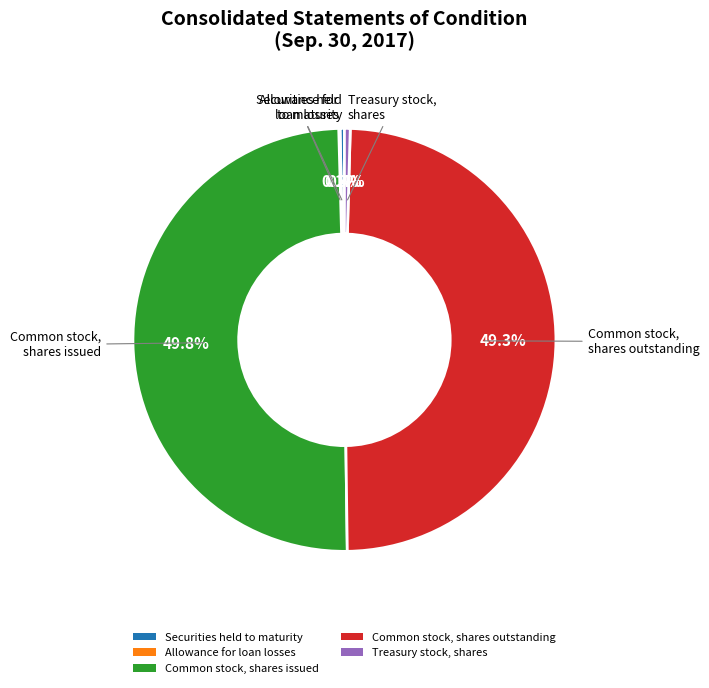

Do Securities held to maturity and Common stock, shares outstanding together represent more than half of the pie?

No